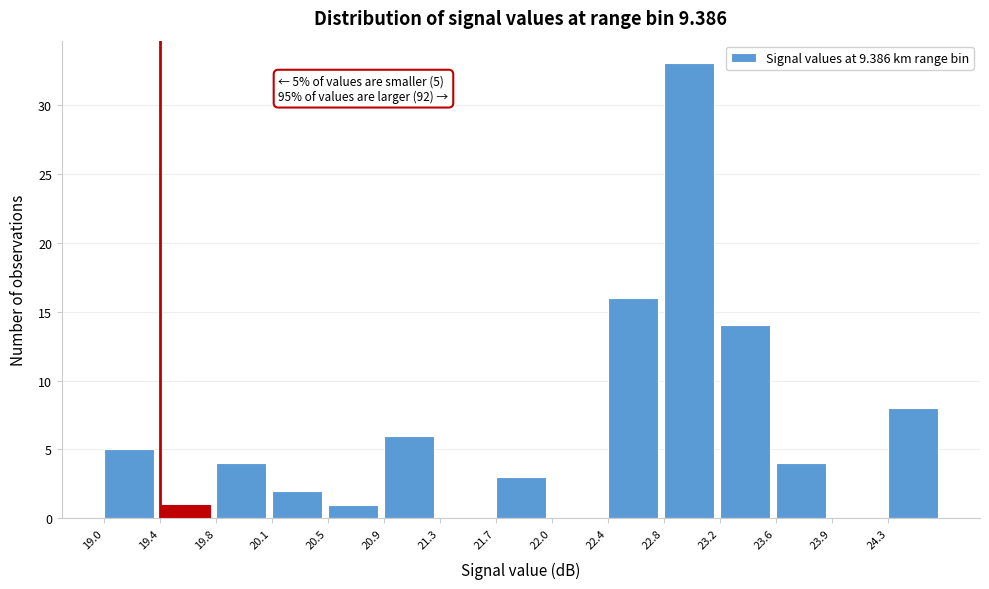

Which range on the x-axis has the tallest bar?

22.80 to 23.18